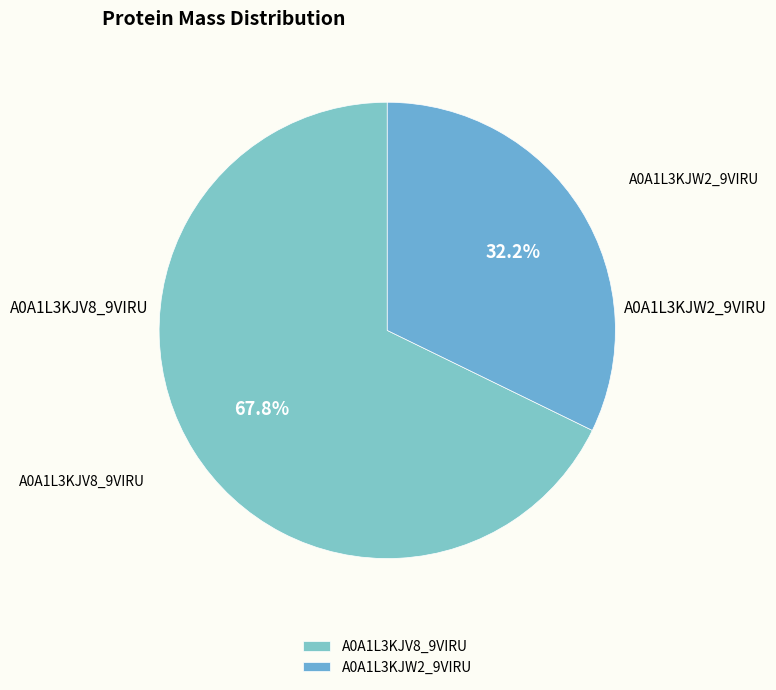

Combined, do A0A1L3KJV8_9VIRU and A0A1L3KJW2_9VIRU account for over 50%?

Yes